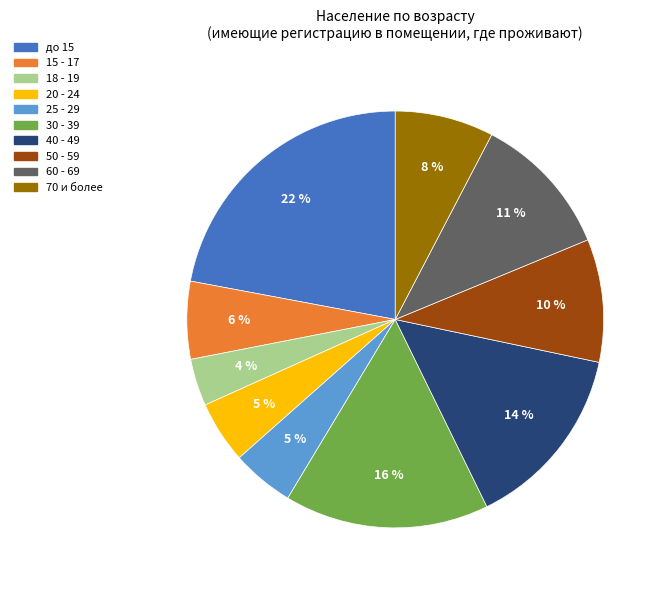

Combined, do 18 - 19 and 15 - 17 account for over 50%?

No